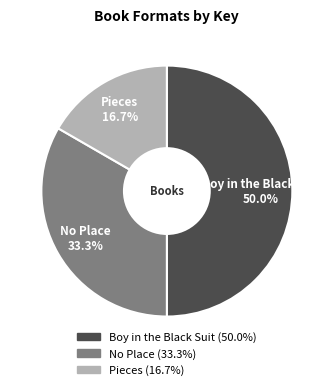

To the nearest percent, what percentage of the pie is No Place?

33%